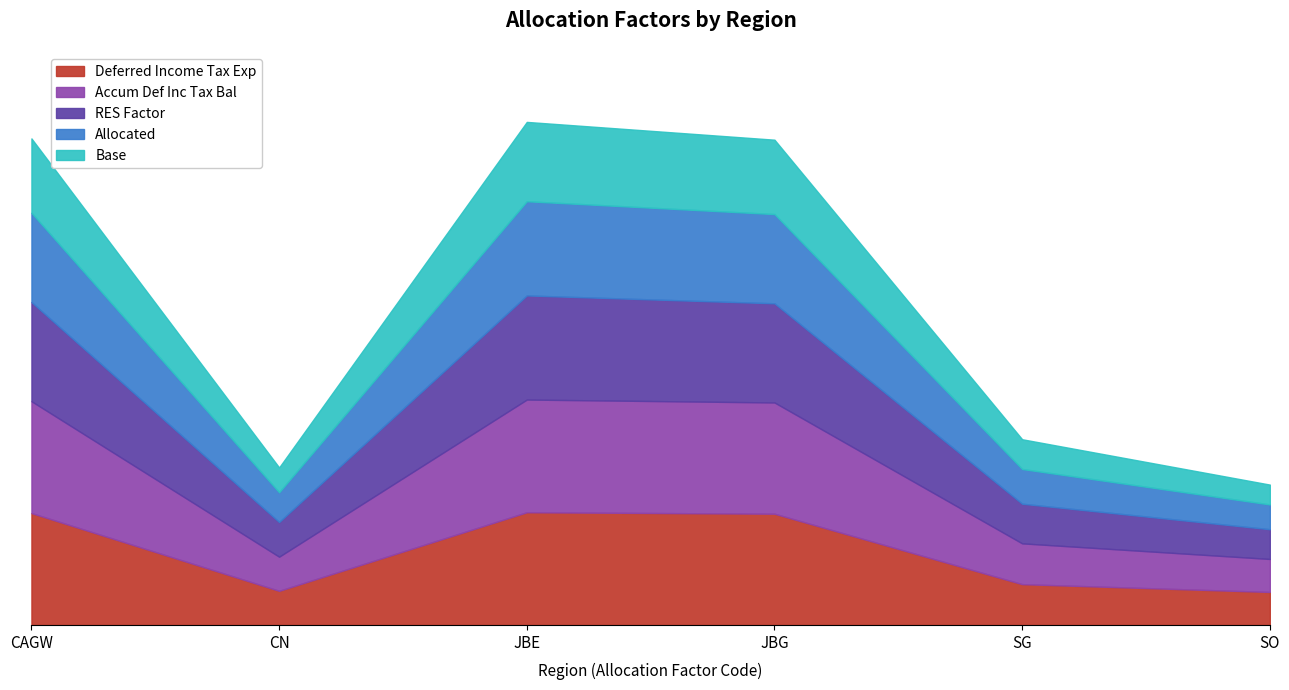

What is the approximate value of Deferred Income Tax Exp at JBE?

0.2